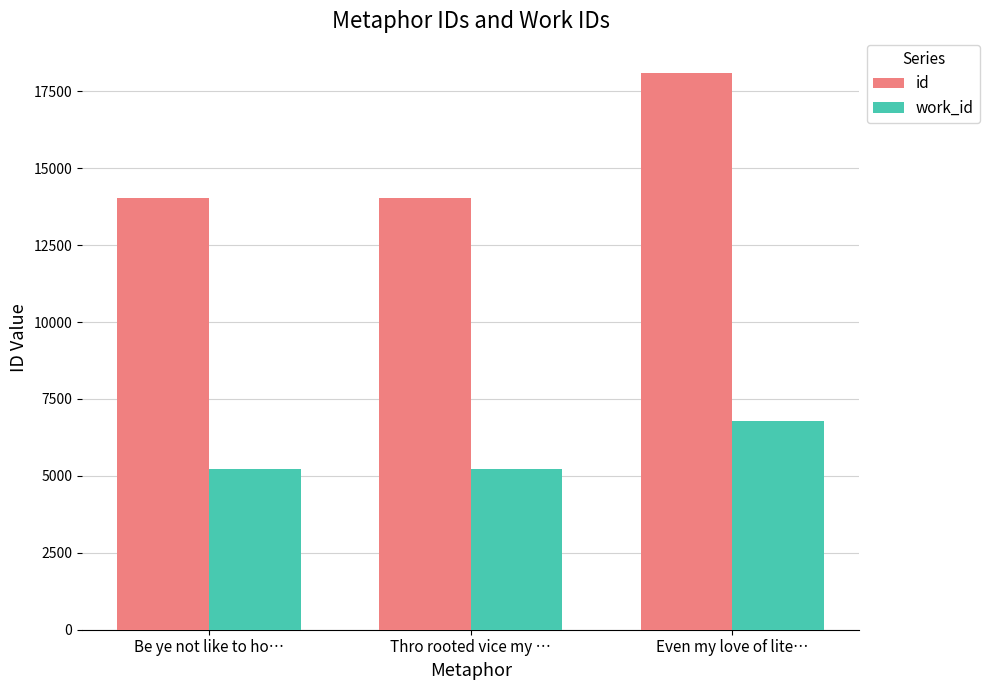

How many bars are there in total?

6